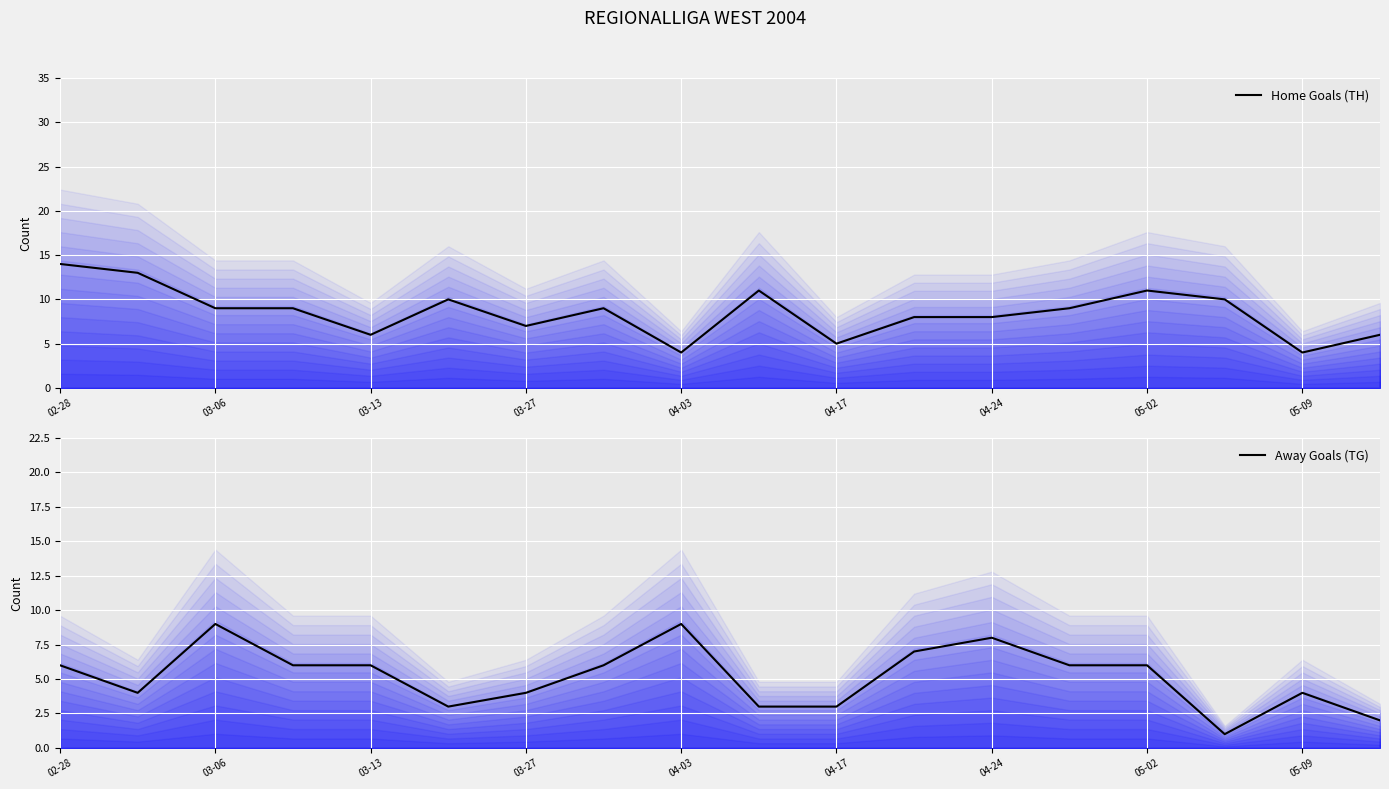

How many interior local valleys does the Away Goals (TG) series have?

3